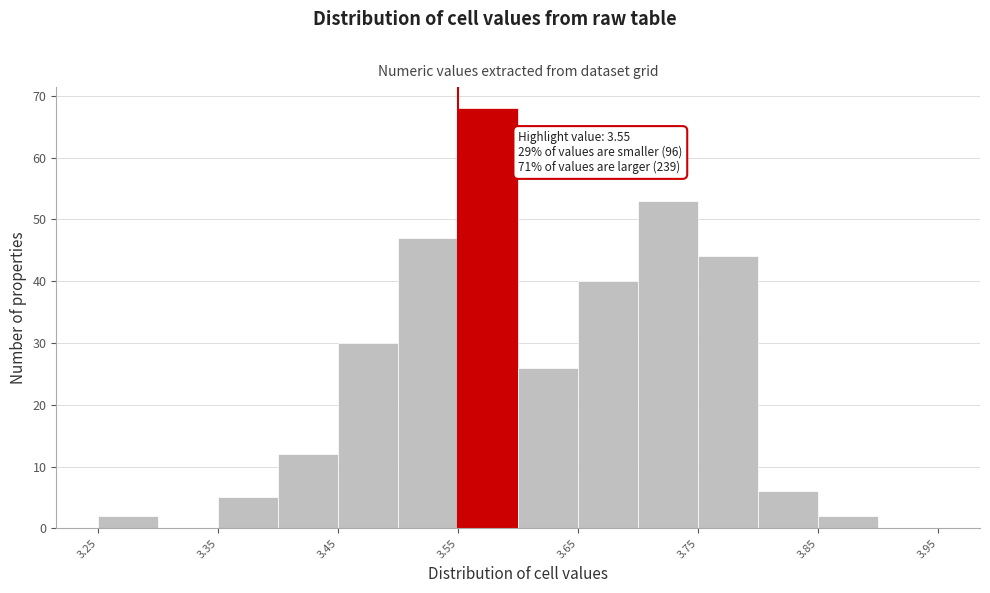

Over which range of the x-axis is the bar tallest?

3.55 to 3.60